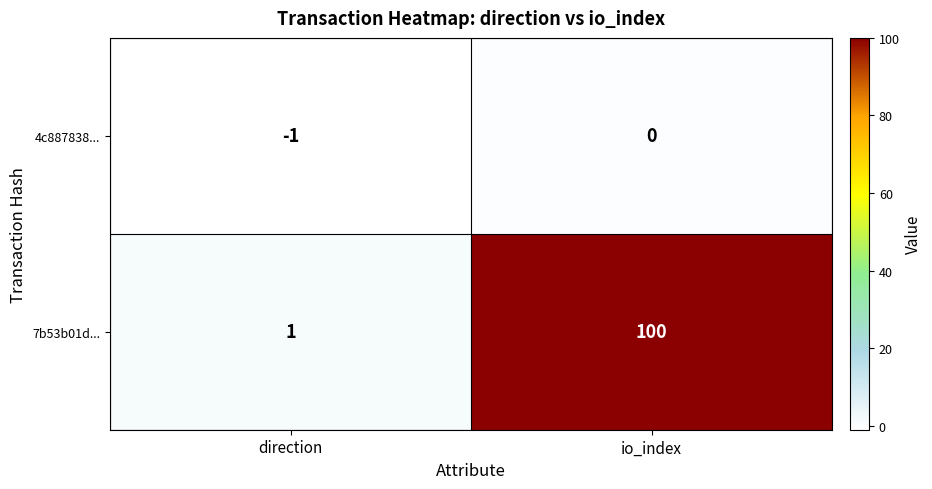

Between direction and io_index, which series saw the biggest shift?

7b53b01d...